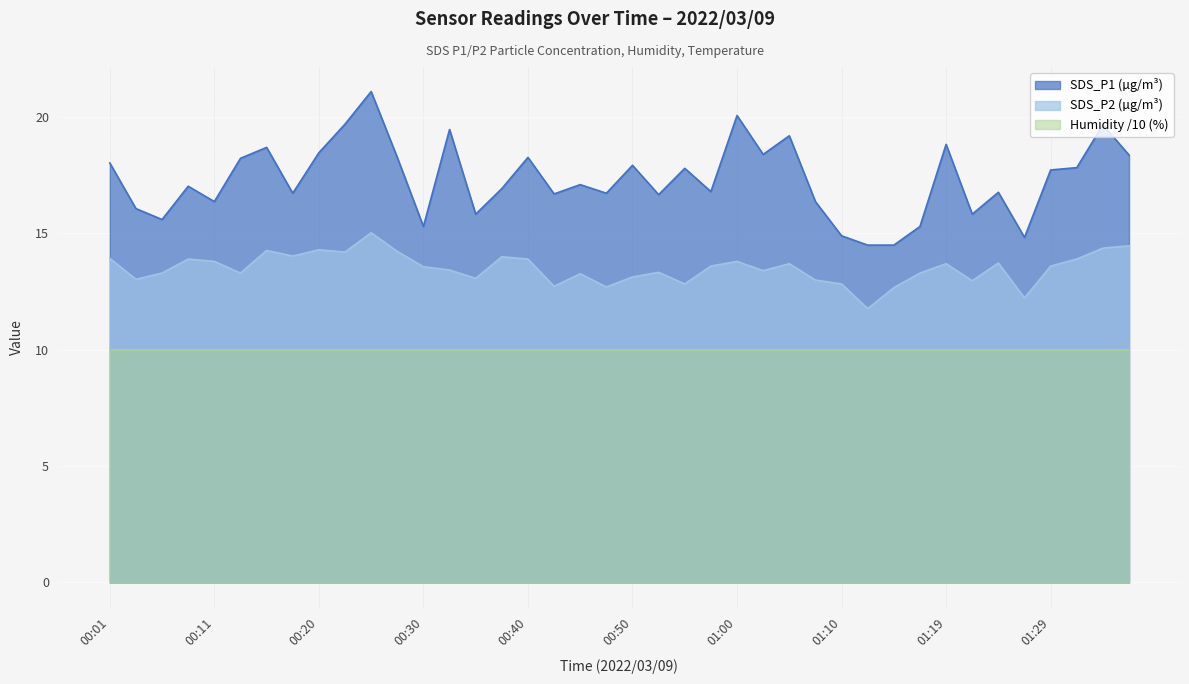

Between 00:40 and 00:50, which series saw the biggest shift?

SDS_P2 (µg/m³)